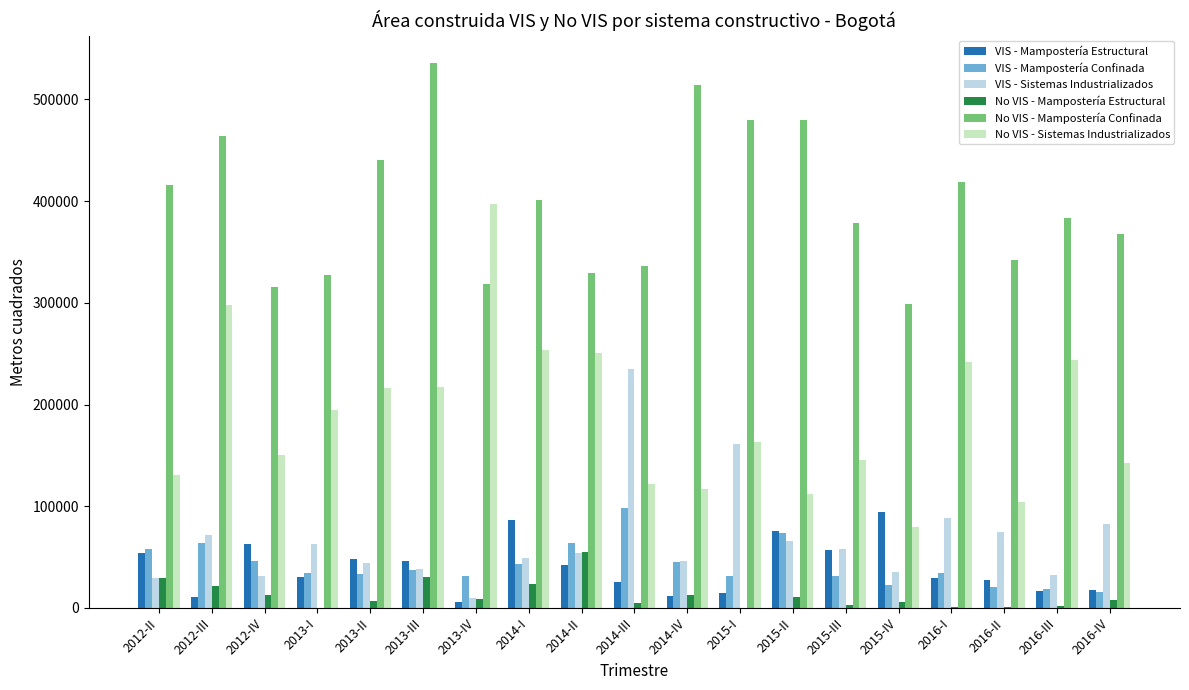

What is the approximate value of No VIS - Sistemas Industrializados at 2012-III, to the nearest 10?

297510